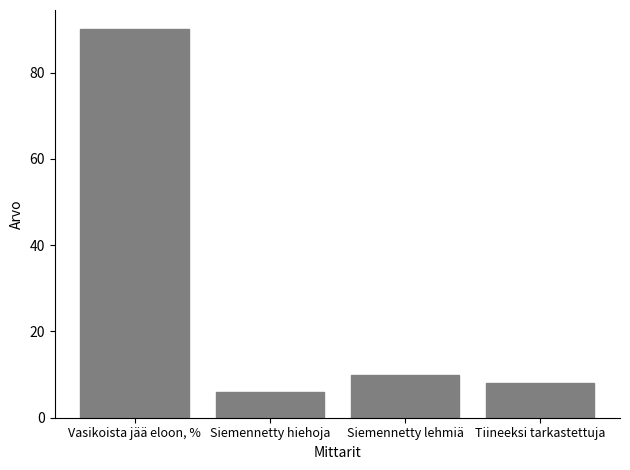

What is the change in value from Siemennetty hiehoja to Tiineeksi tarkastettuja?

+2